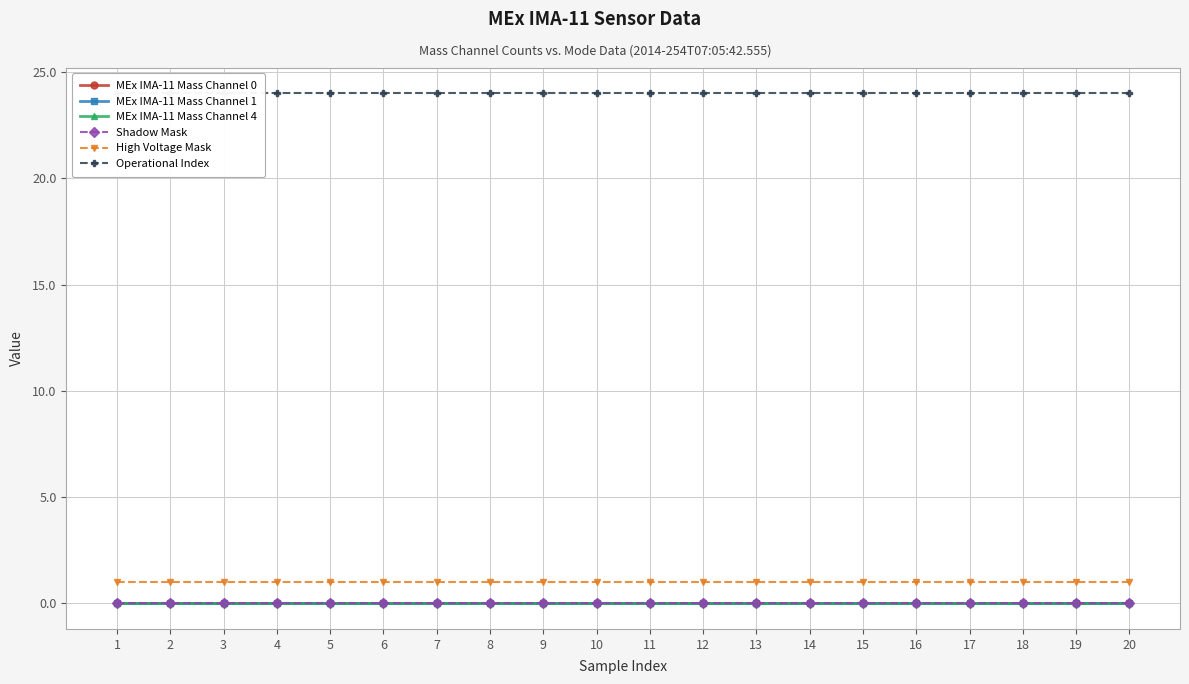

What is the value of the Operational Index point at the 14th from the left?

24